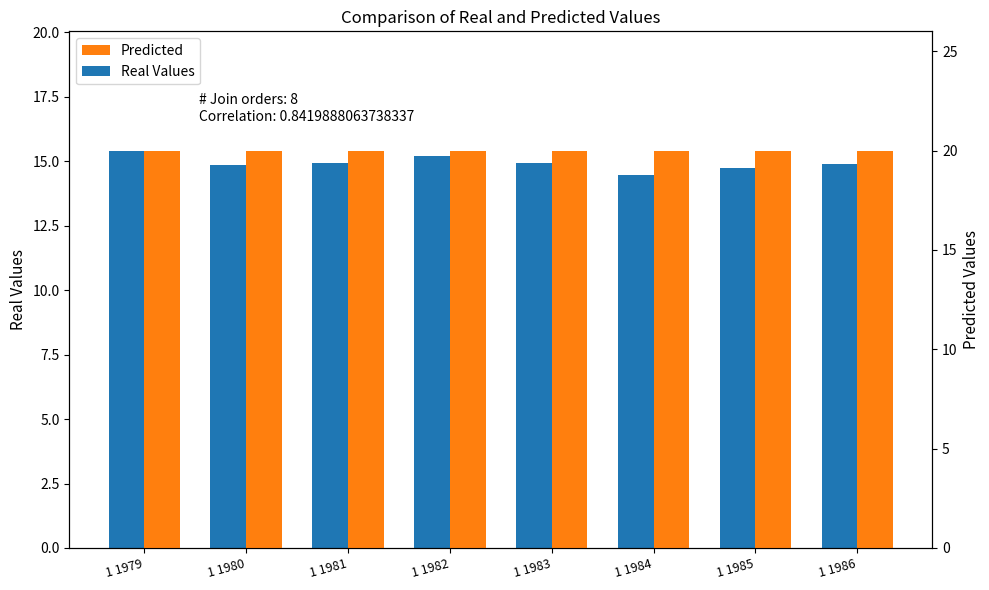

At how many categories does at least one series exceed 18?

8